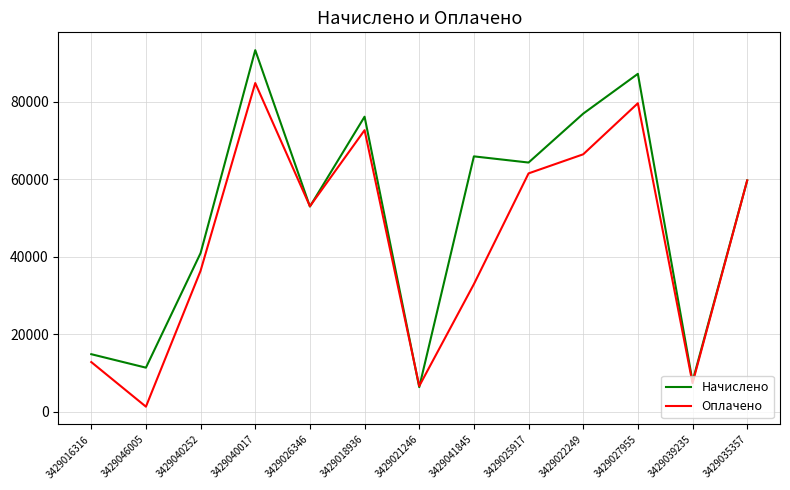

Where does the Начислено series first go above 59697?

3429040017